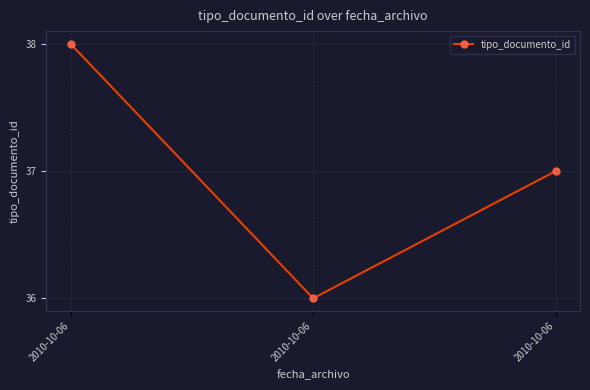

What is the sum of the values at 2010-10-06 and 2010-10-06?

75